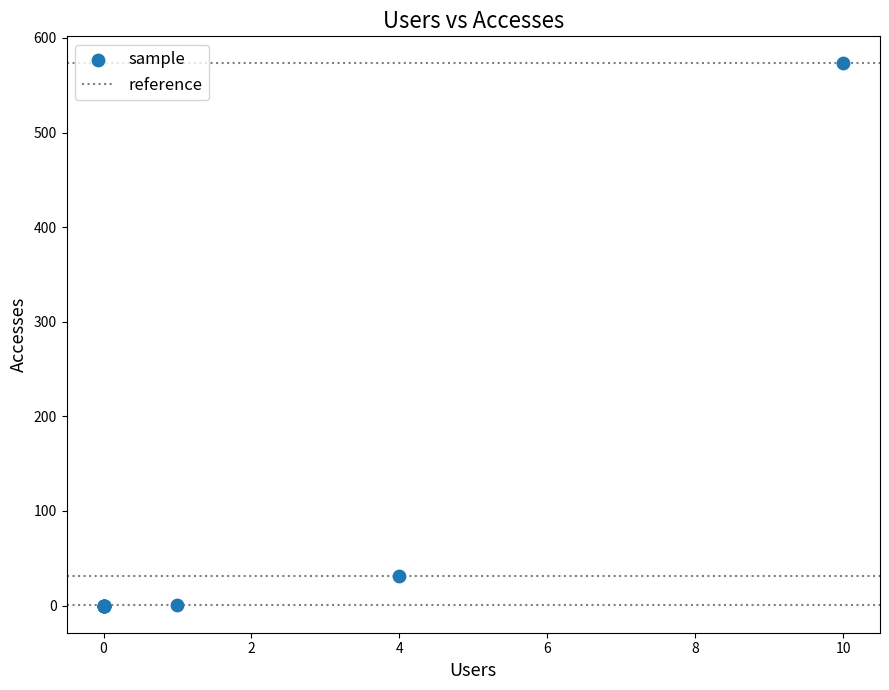

What Y value in the scatter plot is closest to 286?

31